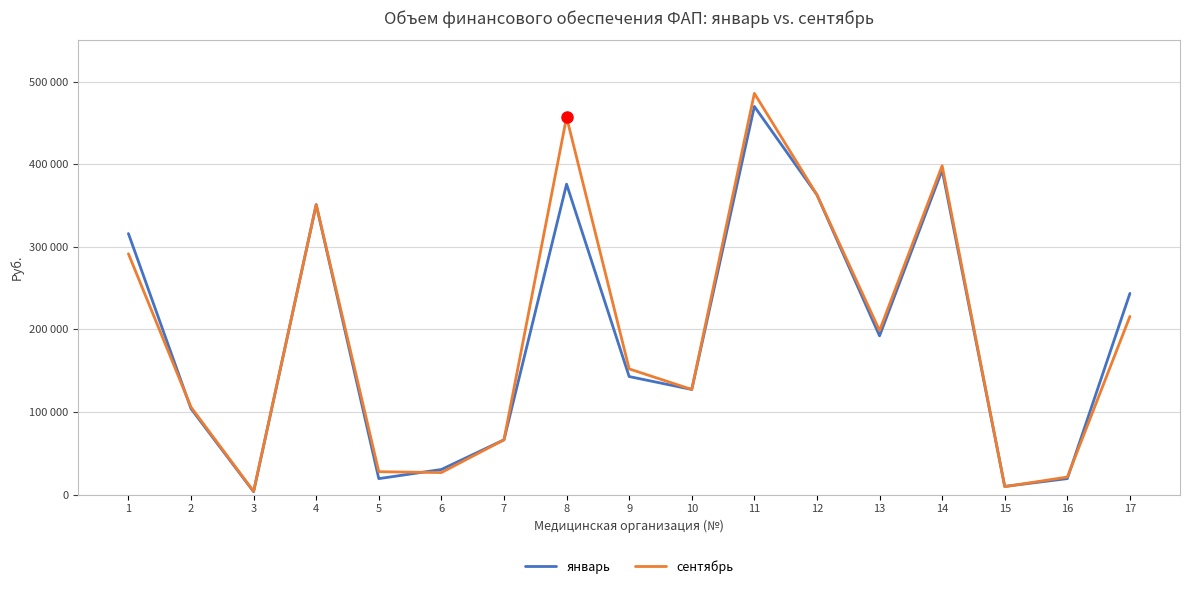

What are all the series names shown in the legend?

январь, сентябрь